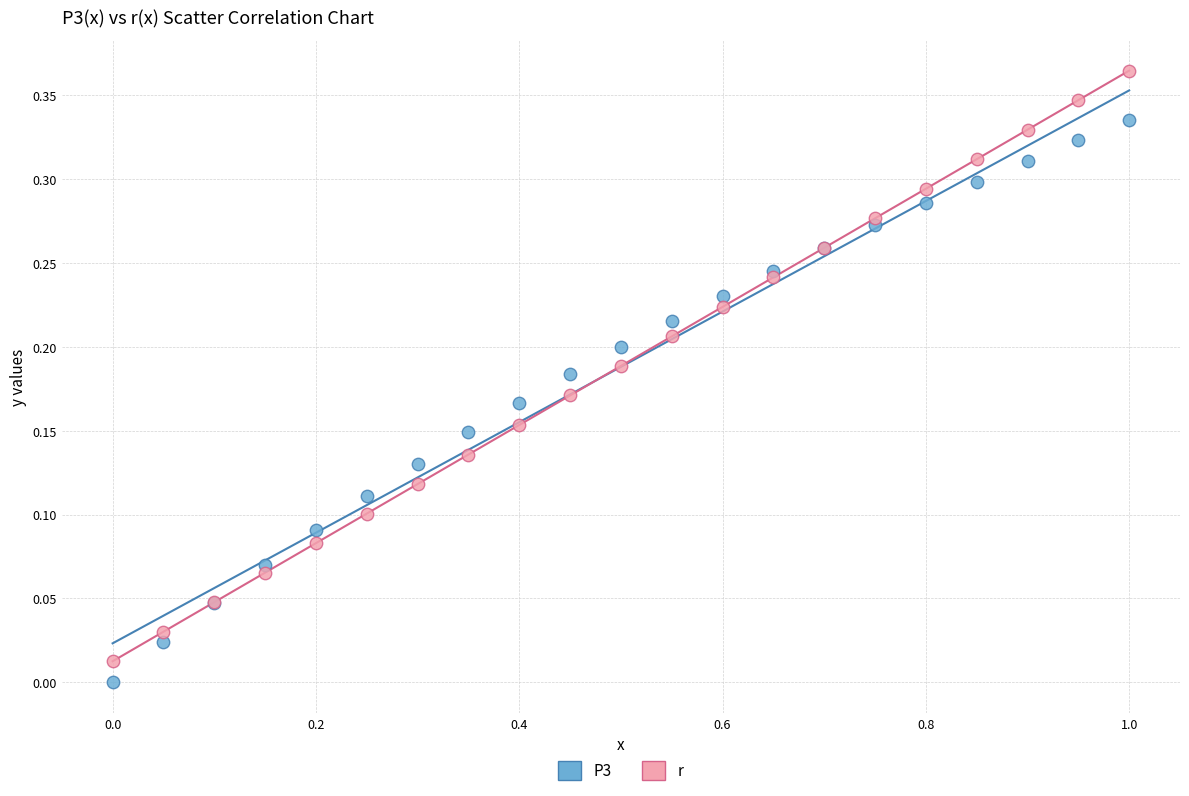

Which series reaches the minimum Y coordinate?

P3